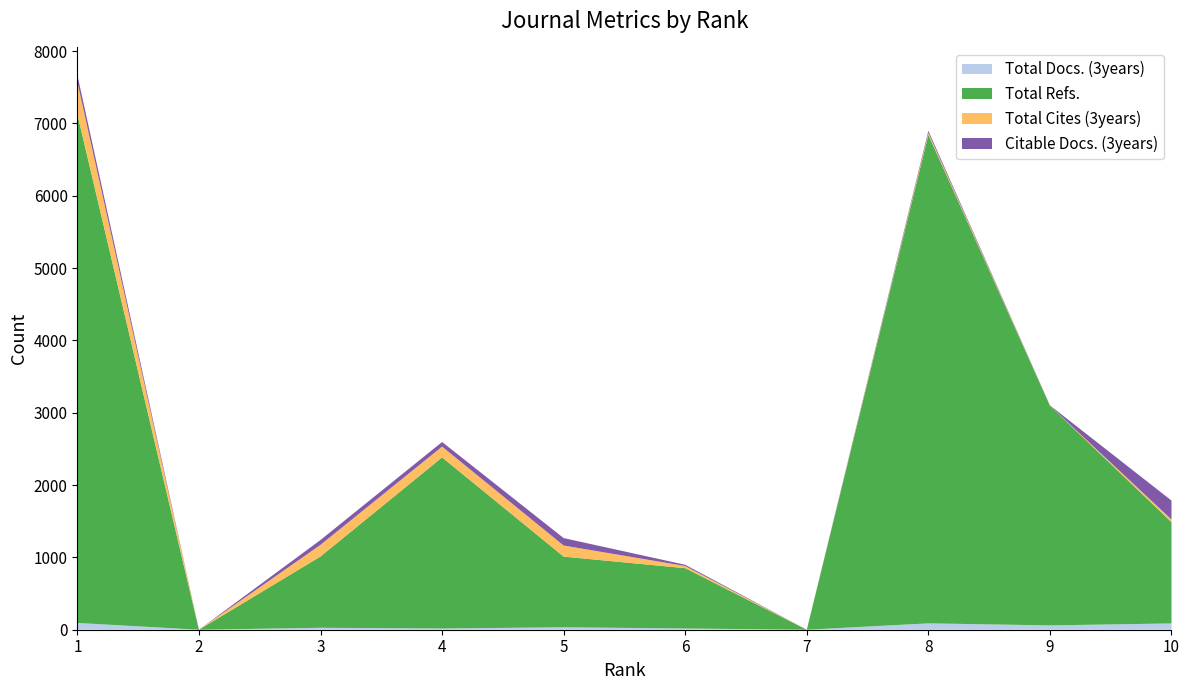

Reading left to right, transcribe all the data shown in this chart.

Total Docs. (3years): 94	0	27	17	34	17	0	88	60	87
Total Refs.: 7032	0	986	2366	977	834	0	6756	3037	1400
Total Cites (3years): 445	0	161	149	153	30	0	28	1	37
Citable Docs. (3years): 97	0	67	64	103	17	0	27	4	262